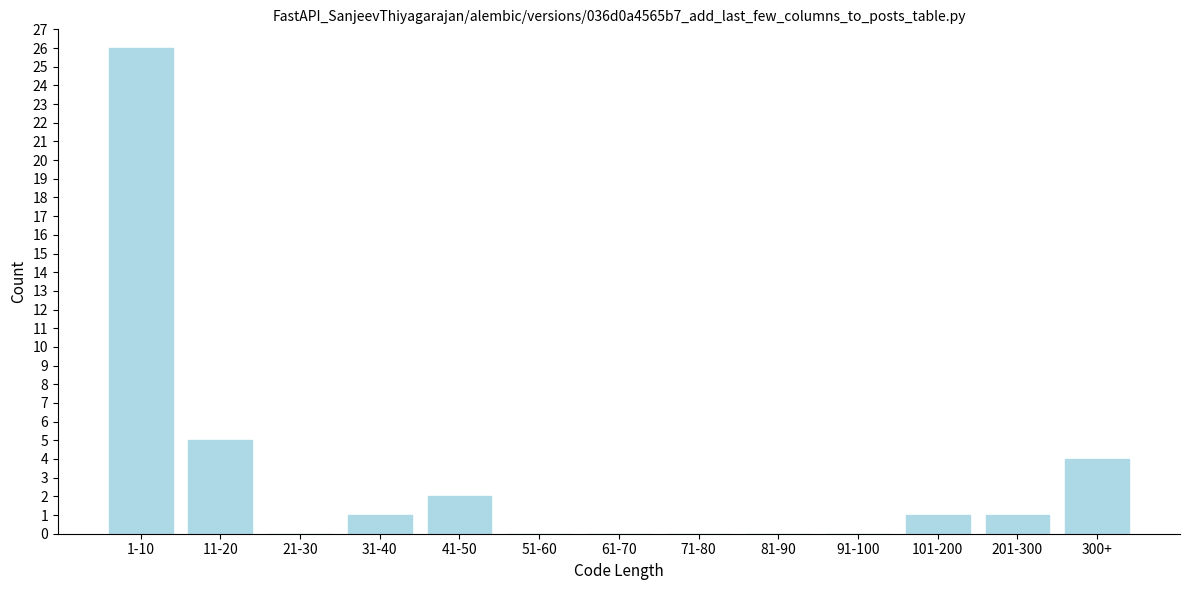

Reading left to right, transcribe all the data shown in this chart.

1-10=26	11-20=5	21-30=0	31-40=1	41-50=2	51-60=0	61-70=0	71-80=0	81-90=0	91-100=0	101-200=1	201-300=1	300+=4